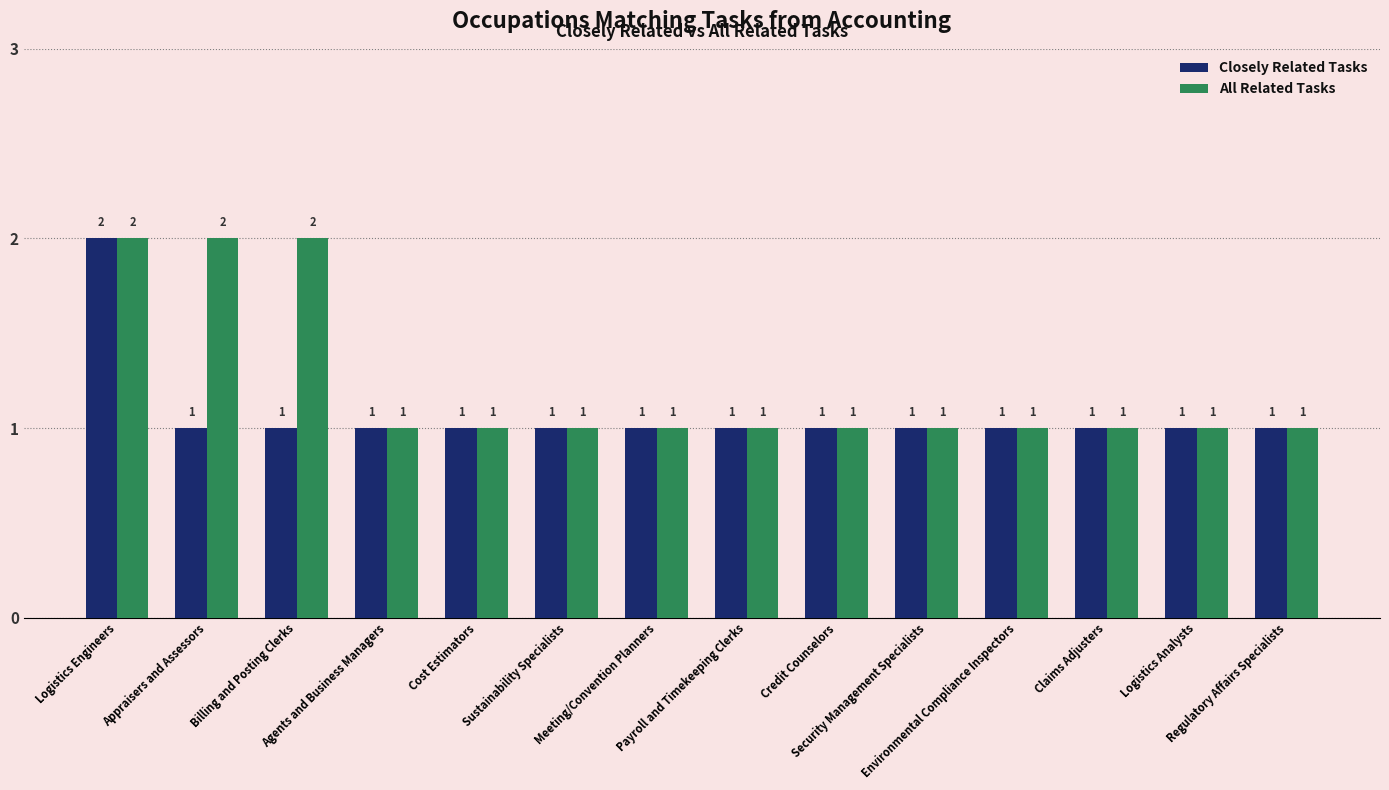

How many Closely Related Tasks values are between 1 and 2?

14